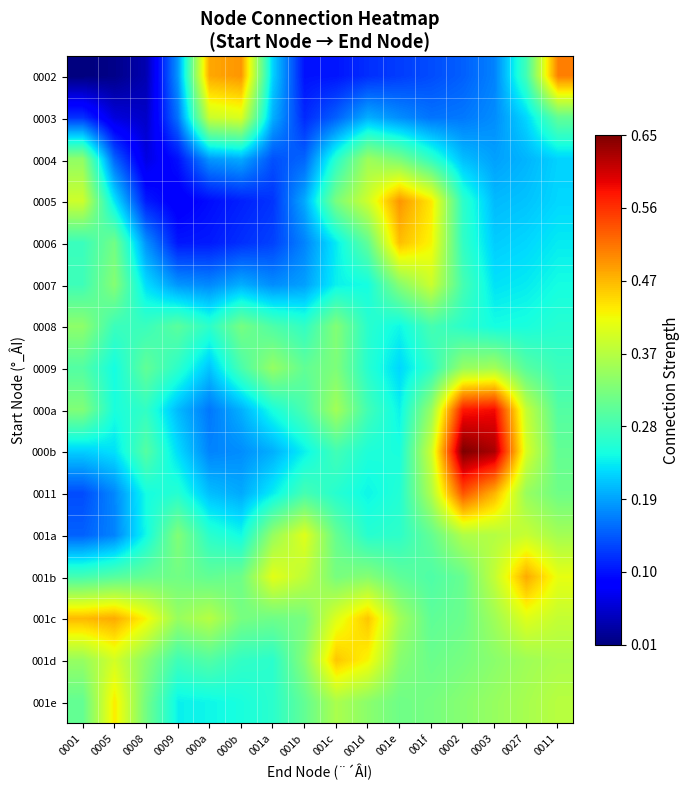

List the series in order of their peak value, lowest first.

0008, 0004, 0009, 0007, 0003, 001a, 001e, 001d, 0006, 001c, 001b, 0005, 0002, 0011, 000a, 000b